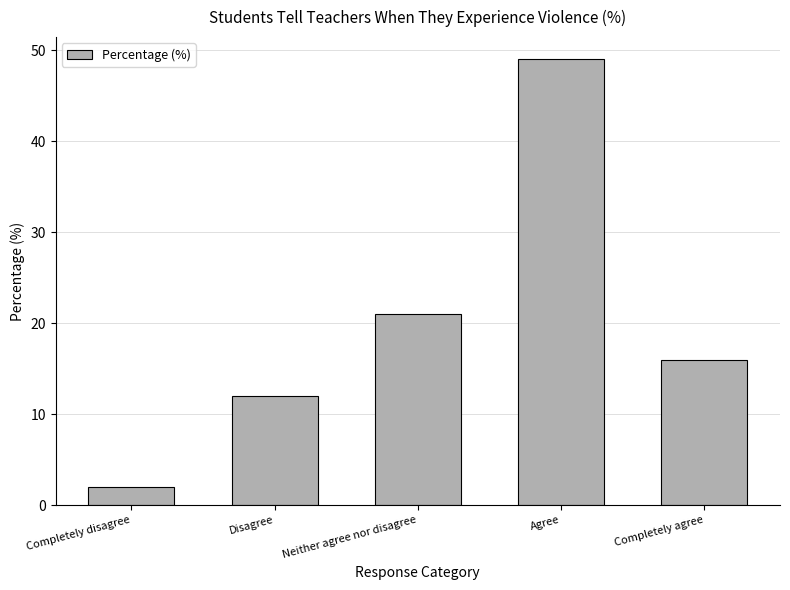

Count the number of categories in the chart.

5